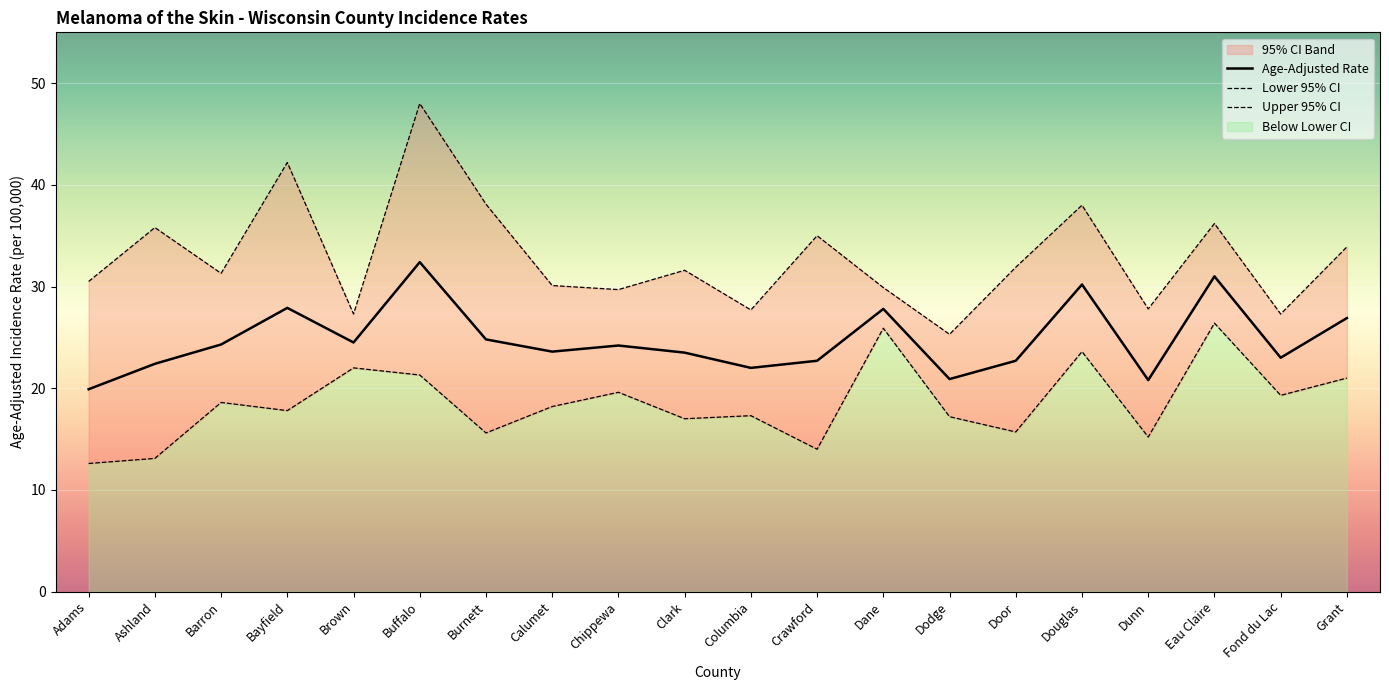

In Age-Adjusted Rate, how many points are higher than both neighbors (excluding endpoints)?

6